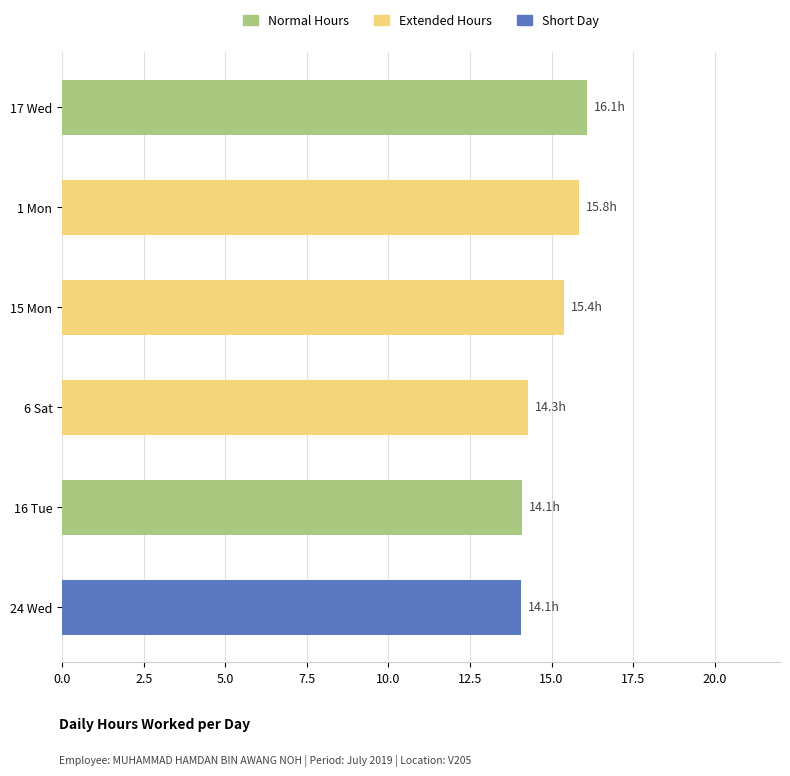

Reading bottom to top, what are all the values shown in this chart?

14.1	14.1	14.3	15.4	15.8	16.1